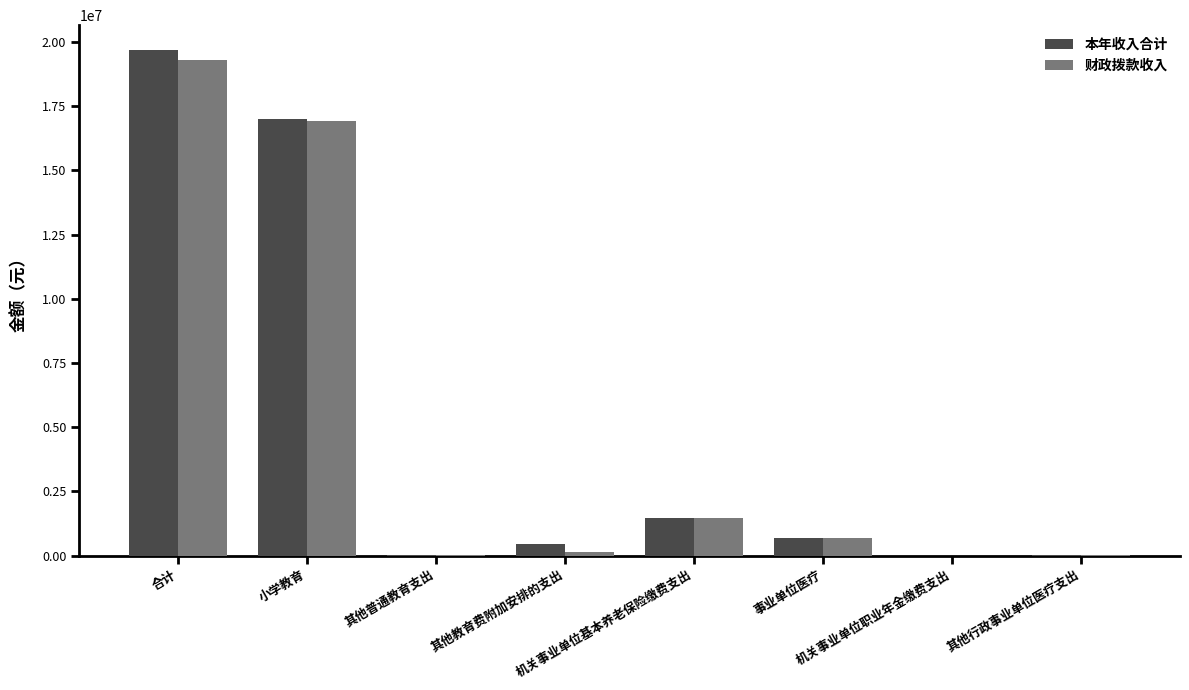

What is the sum of the 本年收入合计 values at 机关事业单位职业年金缴费支出 and 合计?

19670766.9